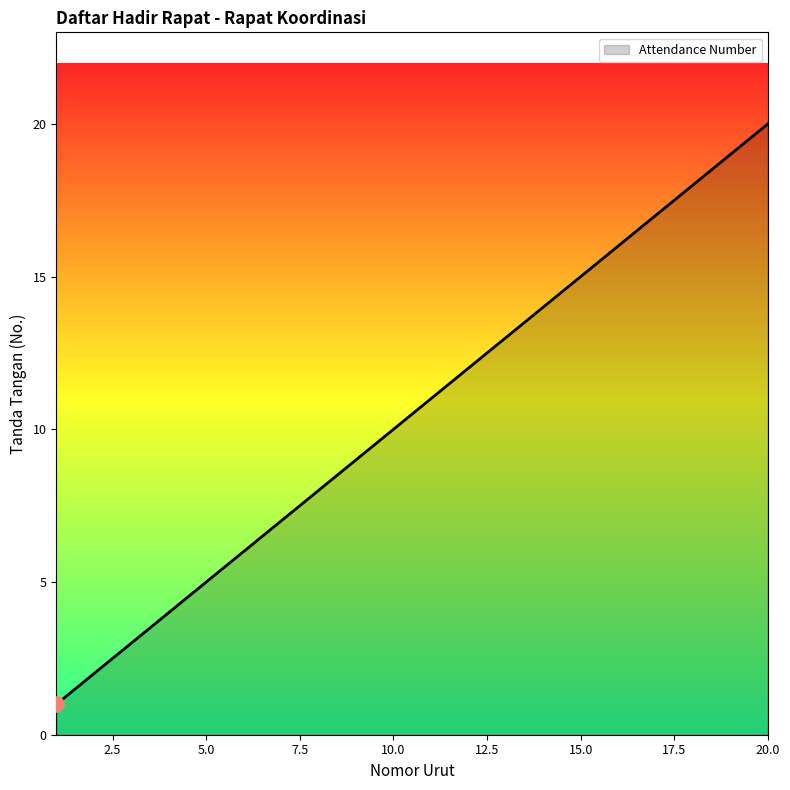

What is the difference between the maximum and minimum values?

19